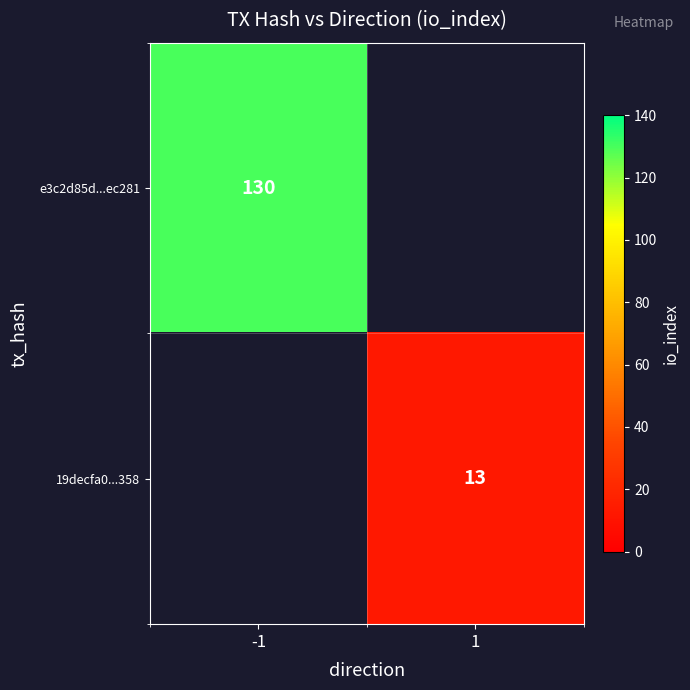

The e3c2d85d...ec281 series shows 130 at -1. True or false?

True